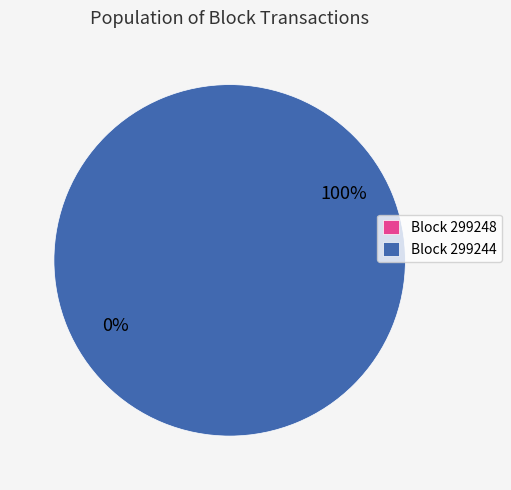

Is the sum of 299244 and 299248 greater than half?

Yes